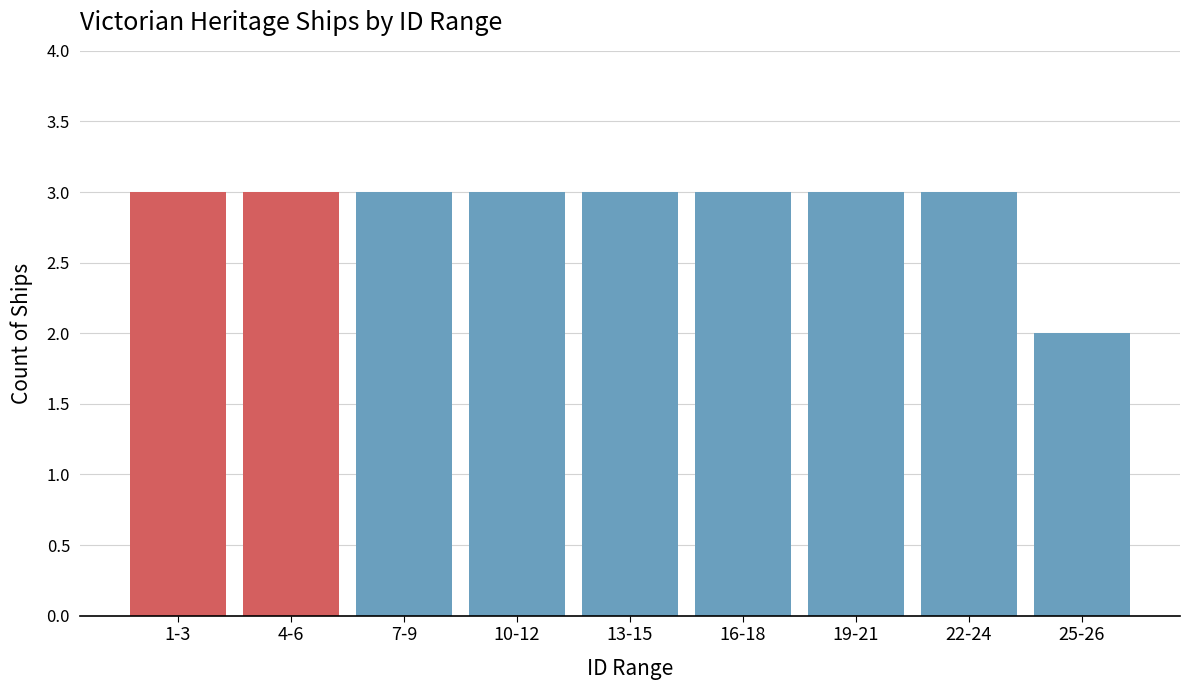

Reading left to right, what are all the values shown in this chart?

3	3	3	3	3	3	3	3	2